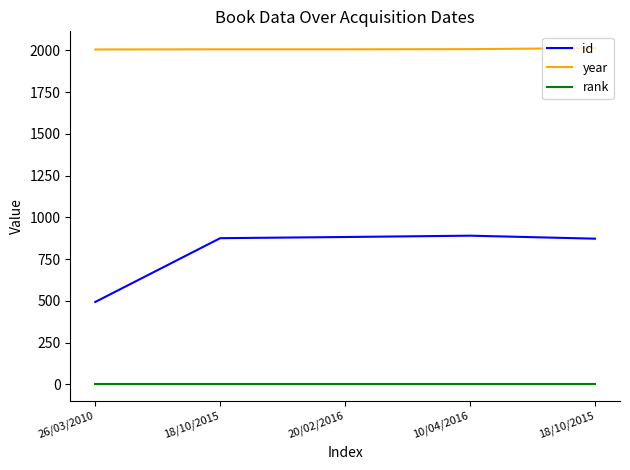

What is the difference between the maximum and minimum values in the year series?

8